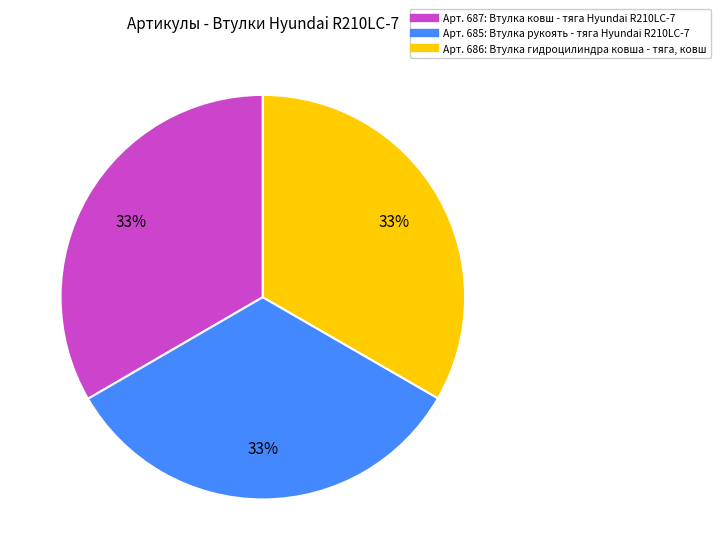

Does any single category account for the majority?

No